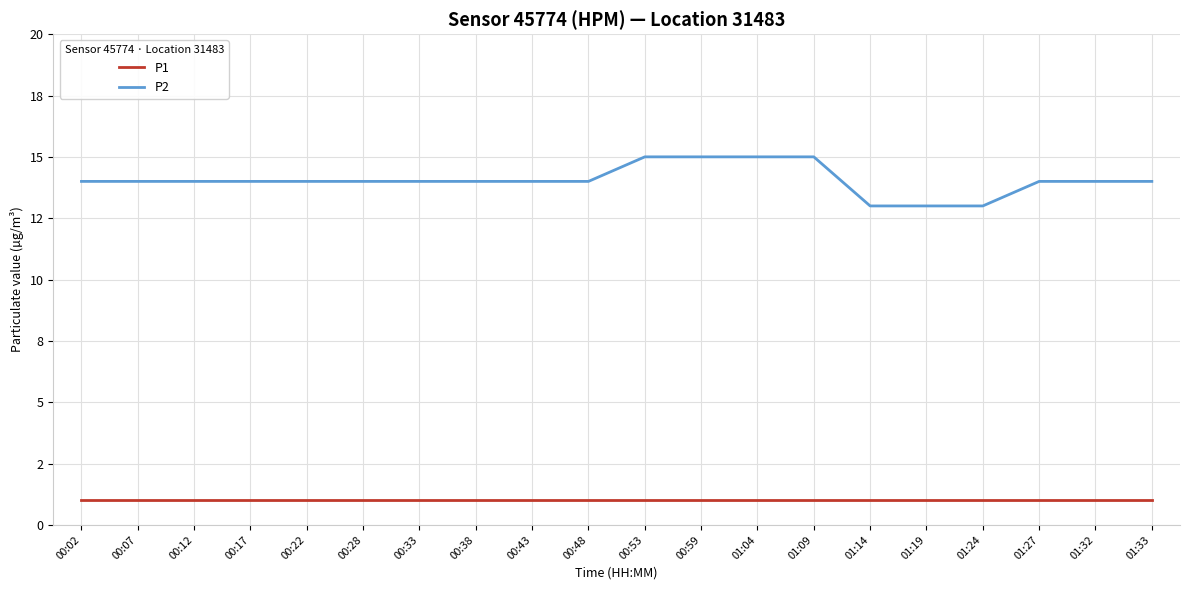

Does the chart have visible grid lines?

Yes